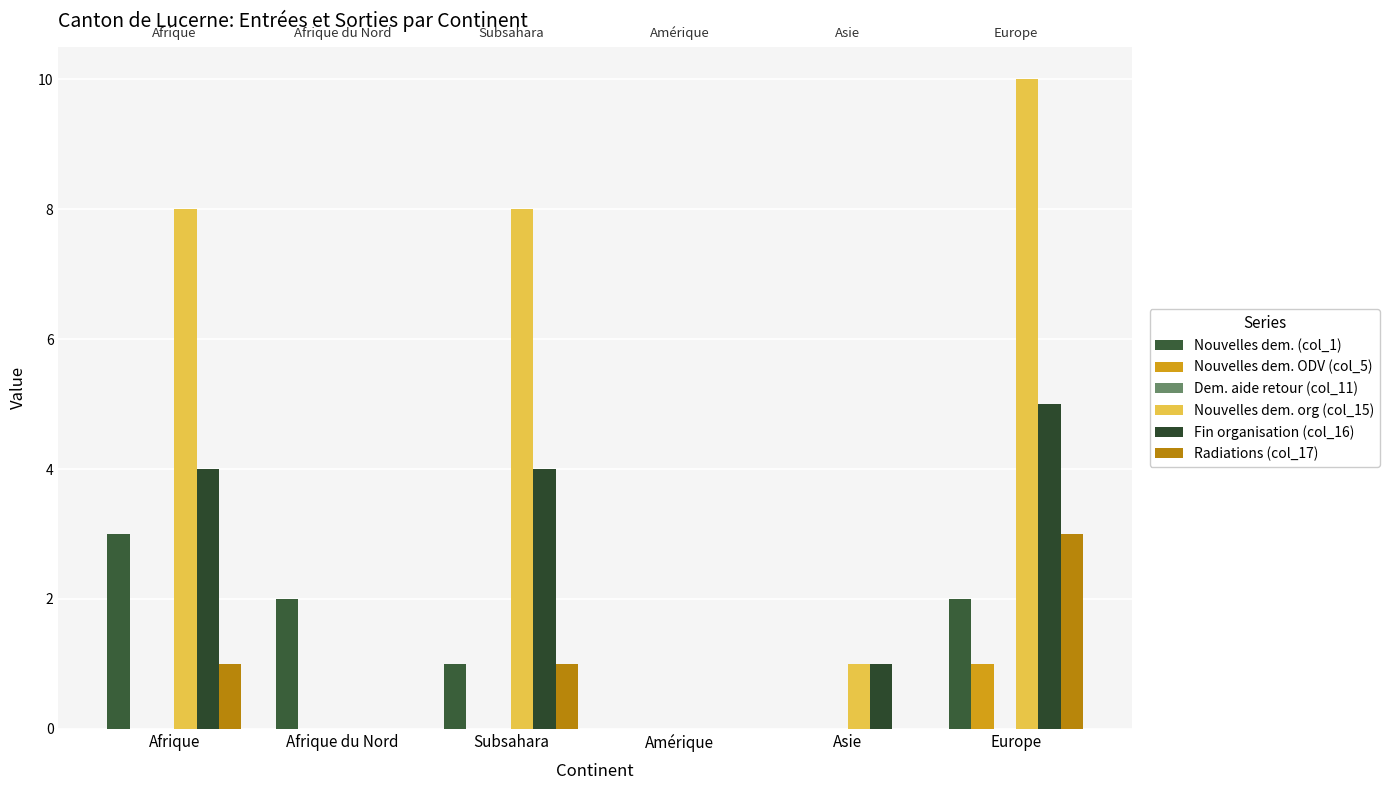

True or false: Nouvelles dem. org (col_15) has a value of 8 at Subsahara.

True